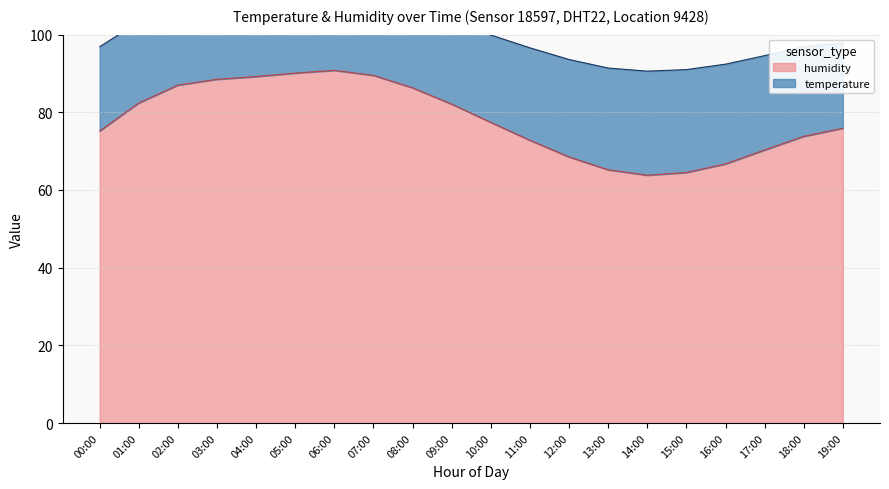

True or false: humidity and temperature cross at least once.

False